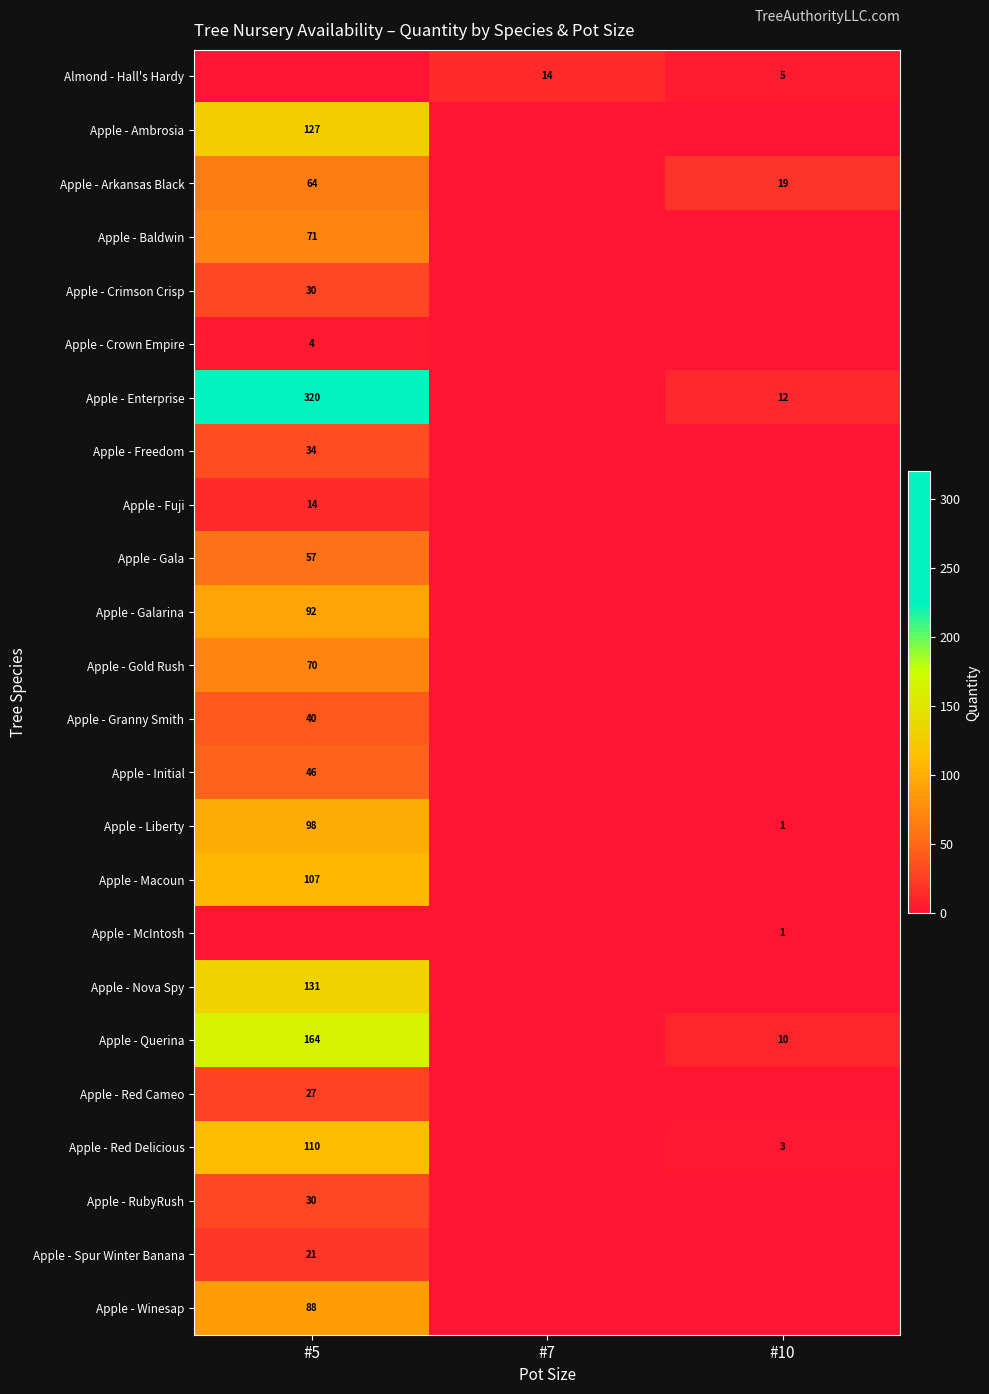

True or false: Apple - Macoun has a value of 107 at #5.

True